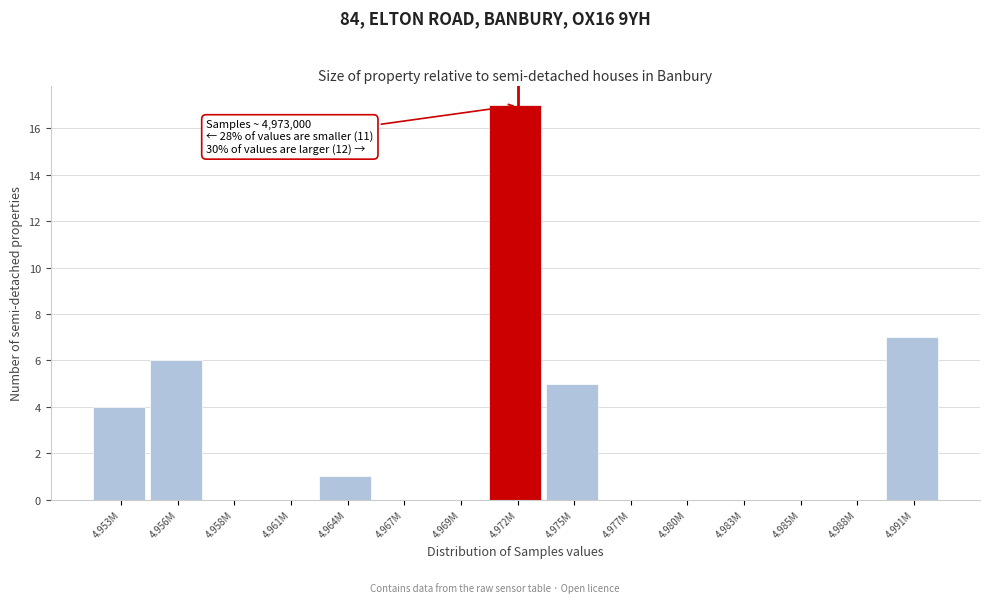

Reading right to left, what are all the values shown in this chart?

4.991M=7	4.988M=0	4.985M=0	4.983M=0	4.980M=0	4.977M=0	4.975M=5	4.972M=17	4.969M=0	4.967M=0	4.964M=1	4.961M=0	4.958M=0	4.956M=6	4.953M=4